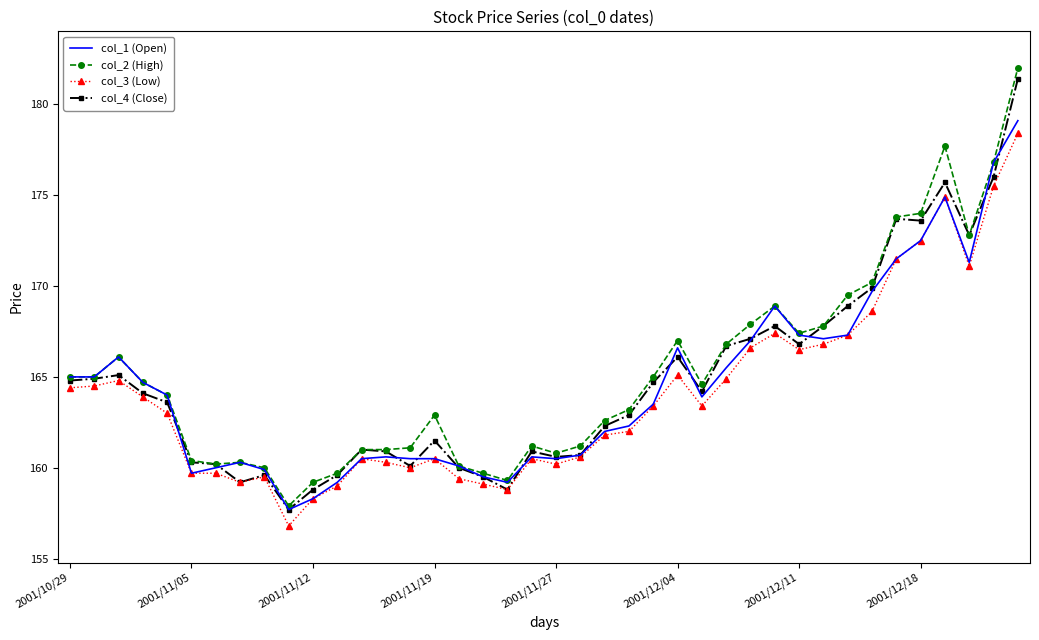

What is the sum of all col_1 (Open) values?

6579.8